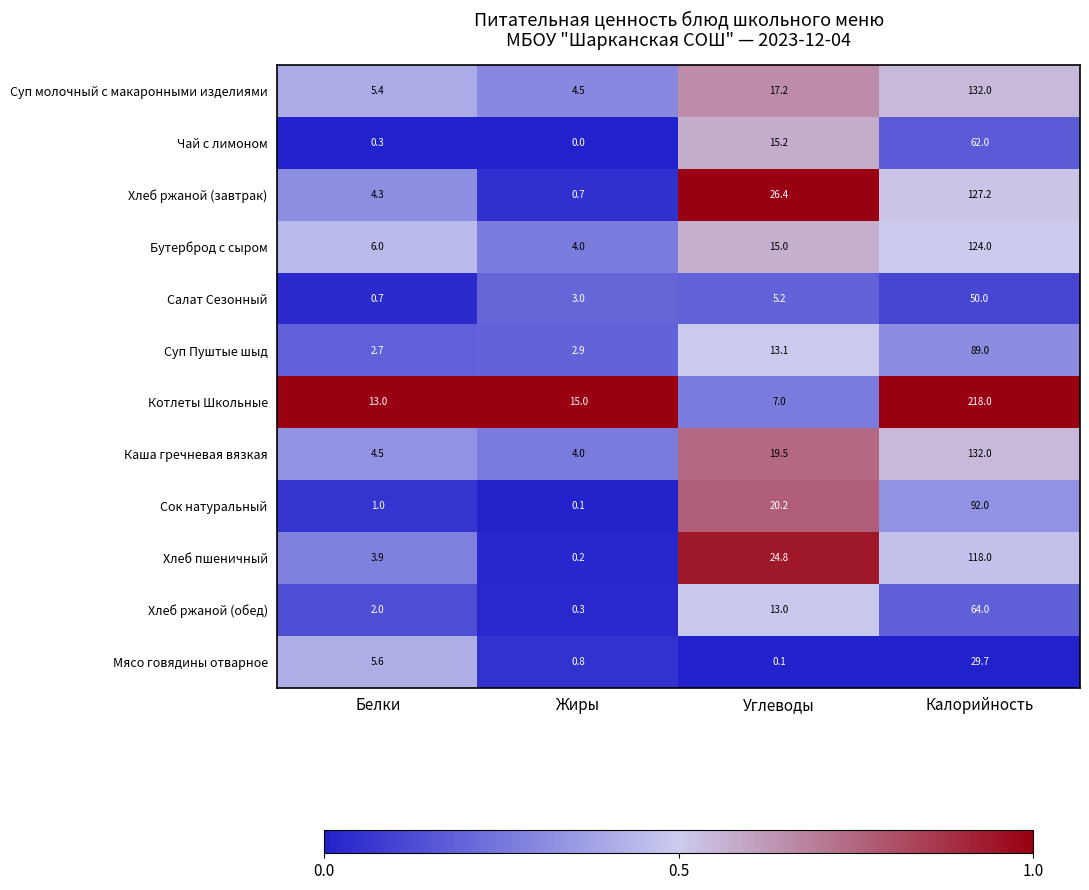

What is the difference between the maximum and minimum values in the Чай с лимоном series?

62.0